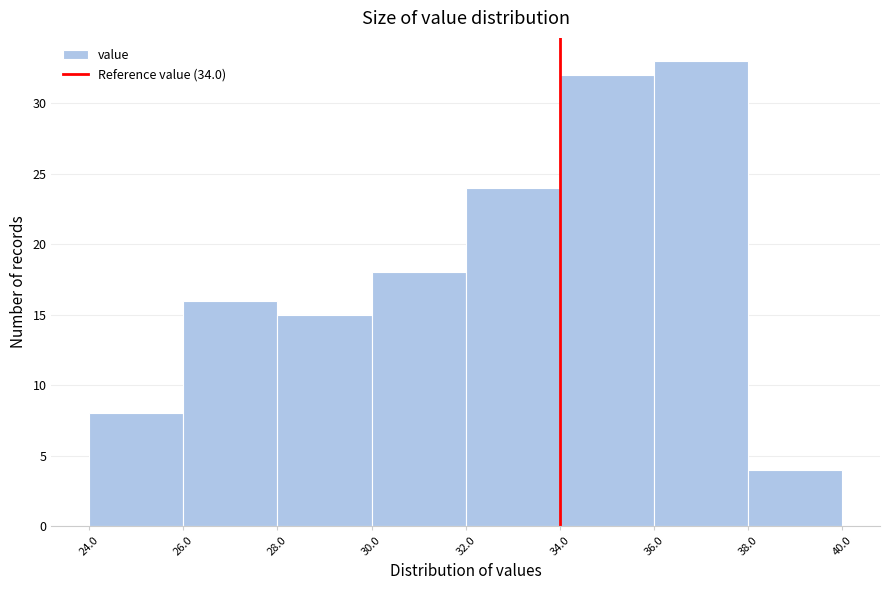

Reading left to right, transcribe this chart: for each bar, give the range it covers on the x-axis and its height. The values are not printed on the chart, so give them approximately, as read against the axis.

24.0 to 26.0: 8
26.0 to 28.0: 16
28.0 to 30.0: 15
30.0 to 32.0: 18
32.0 to 34.0: 24
34.0 to 36.0: 32
36.0 to 38.0: 33
38.0 to 40.0: 4